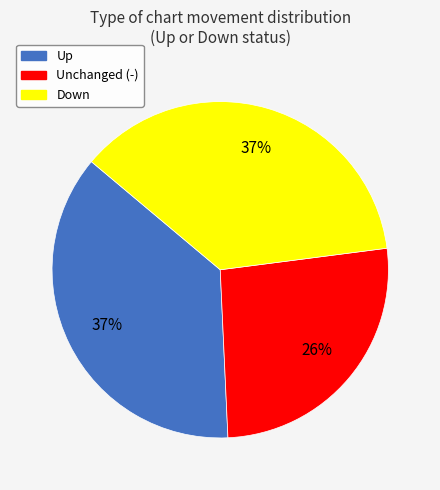

Is there a majority slice in this chart?

No